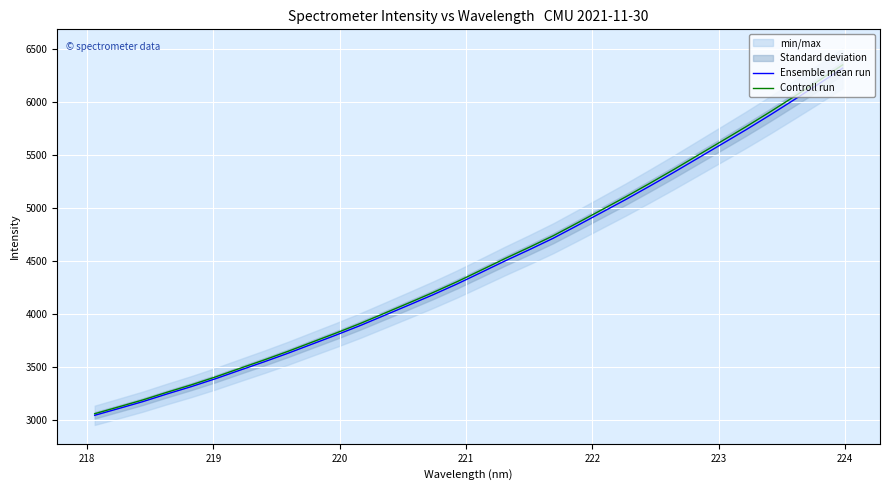

At how many categories does at least one series exceed 3636?

24